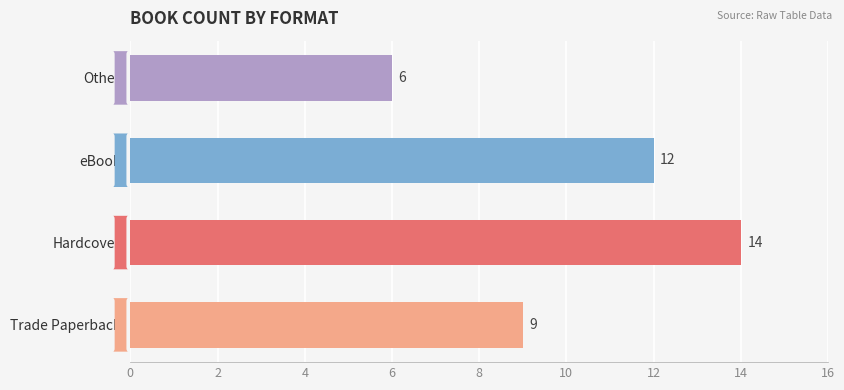

Are the bars horizontal?

Yes